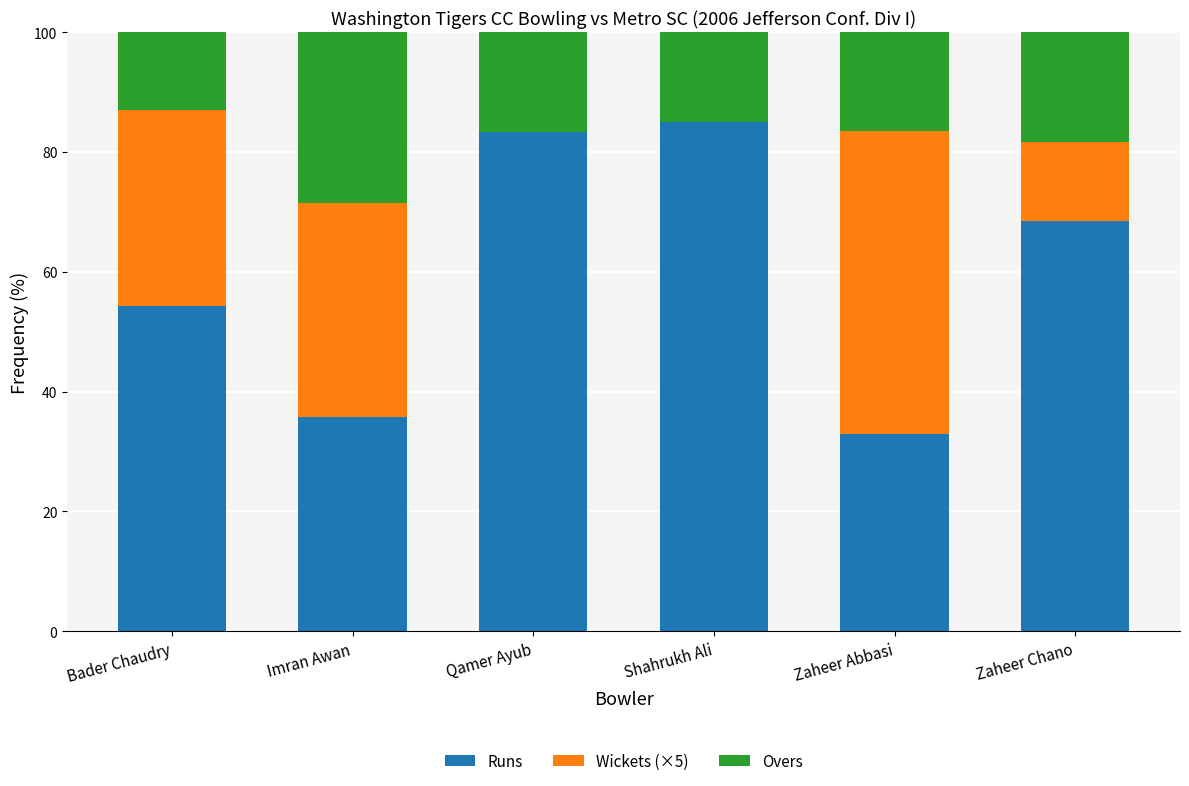

What is the highest value of the Runs series?

85.0